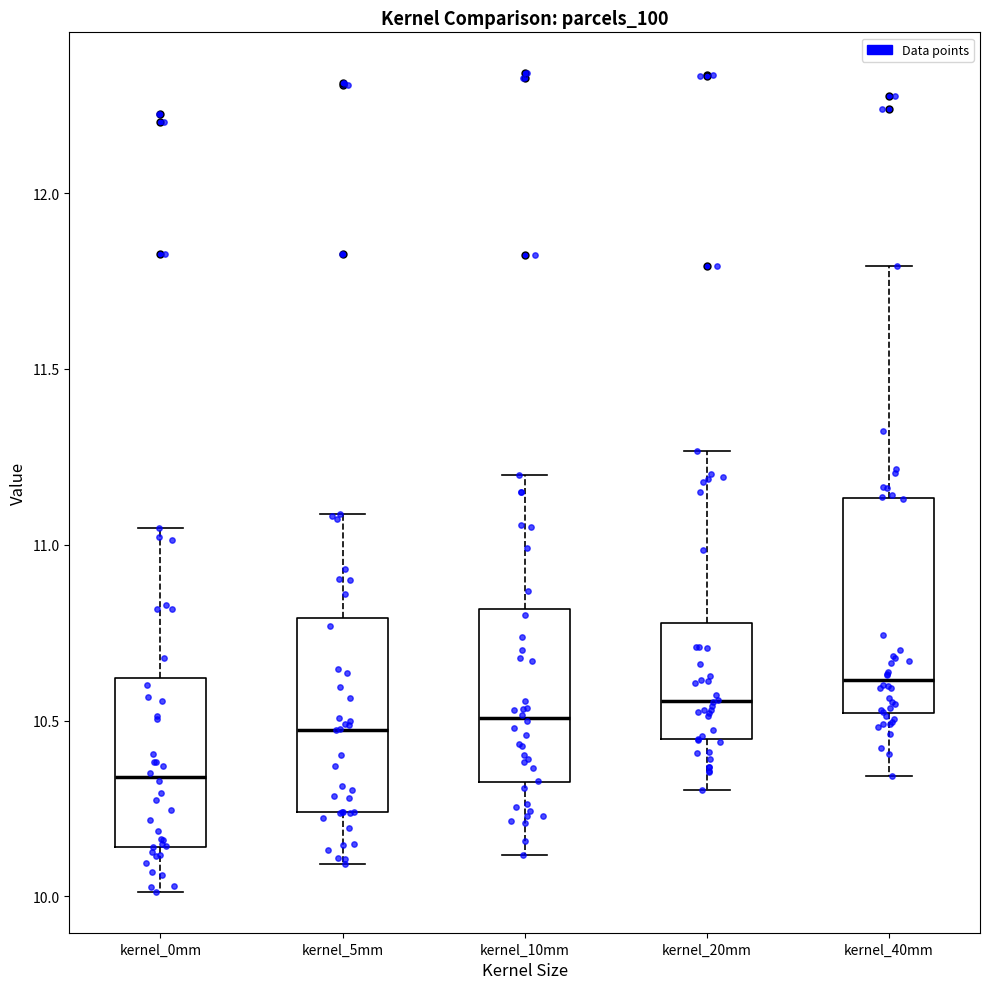

Where does the median line of the box for kernel_0mm sit on the y-axis? The values are not printed on the chart, so give them approximately, as read against the axis.

10.35